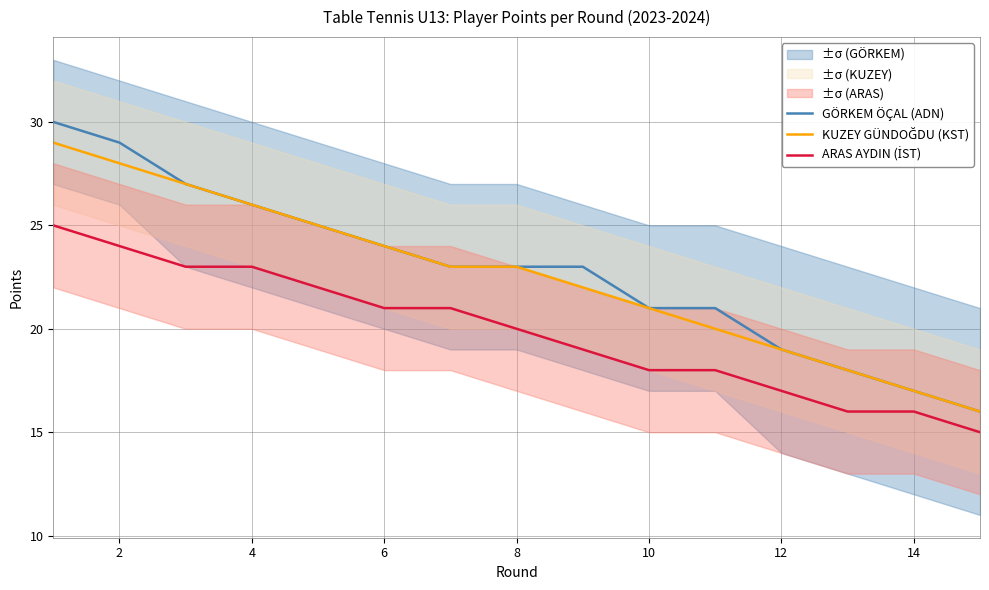

True or false: GÖRKEM ÖÇAL (ADN) has a value of 17 at 14.

True